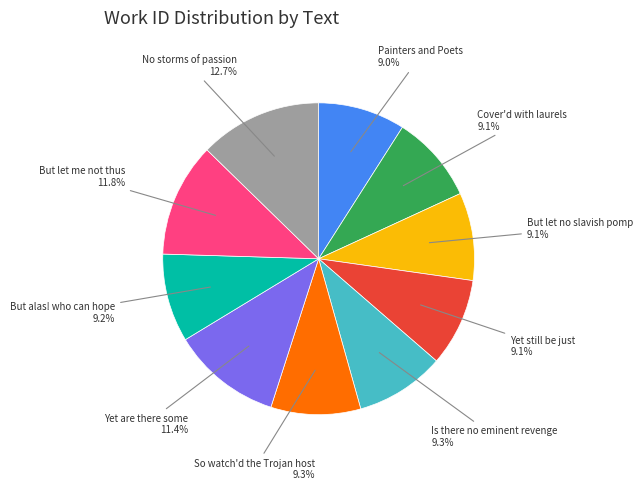

Is there a majority slice in this chart?

No